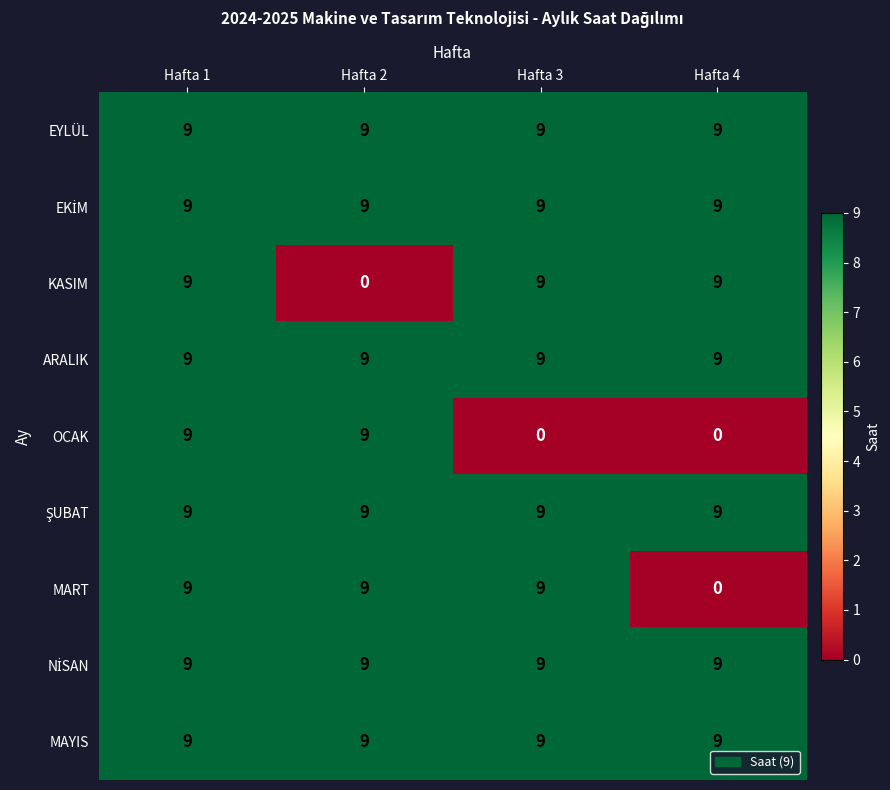

What is the spread (max minus min) of values at Hafta 4?

9